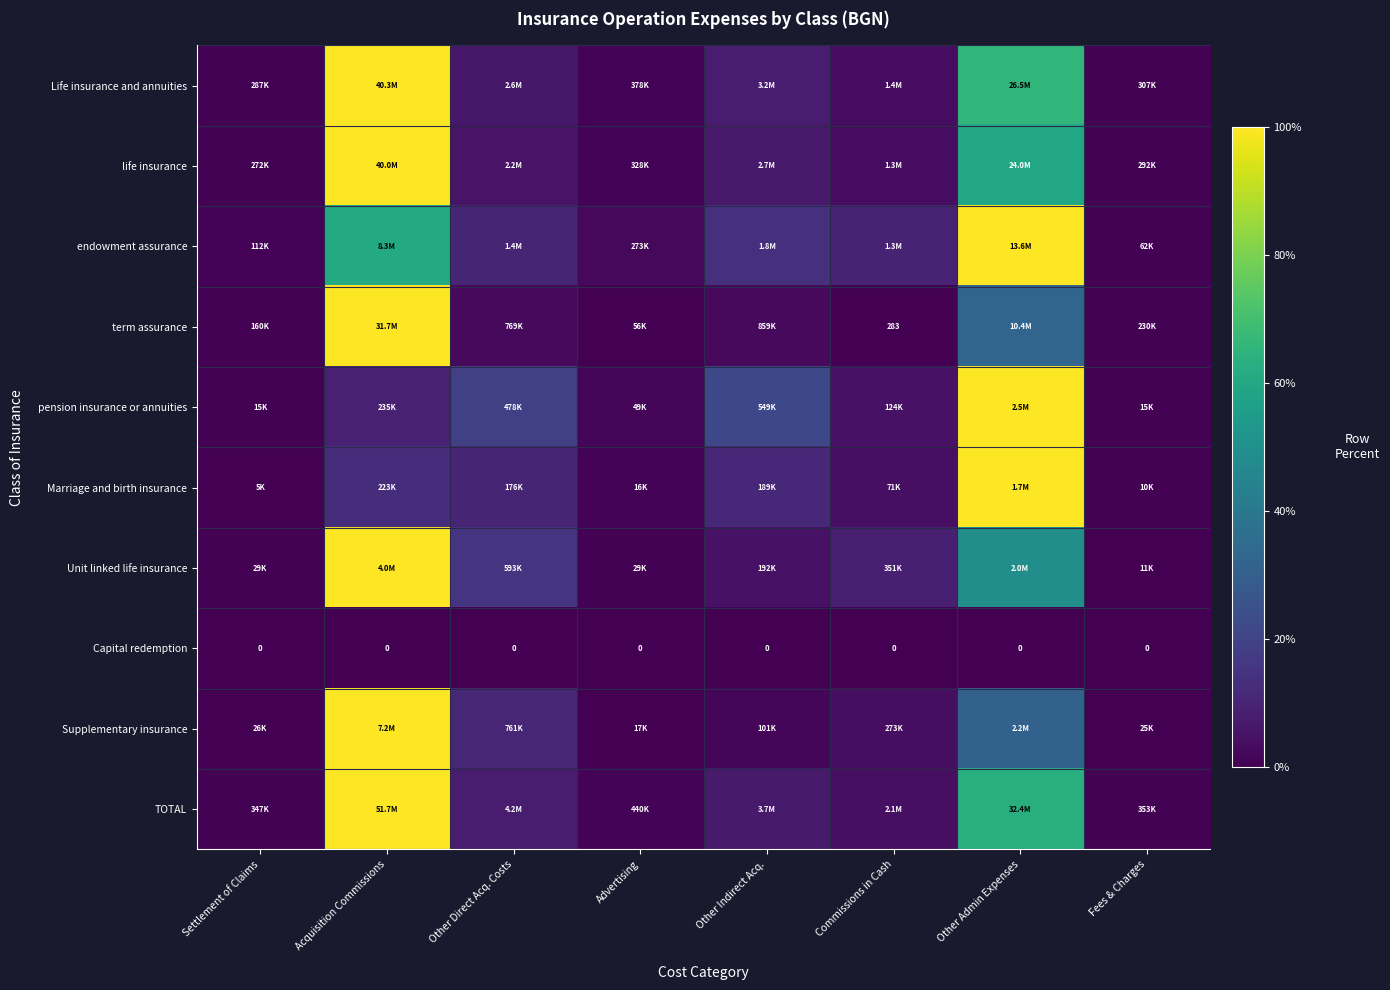

Count the number of data series in this chart.

10